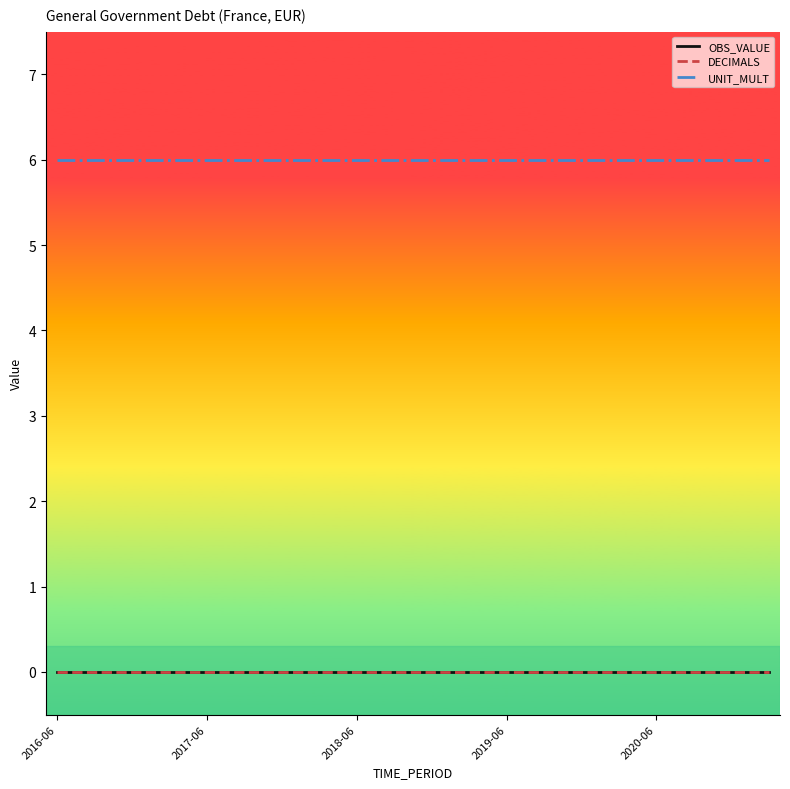

True or false: OBS_VALUE and UNIT_MULT cross at least once.

False